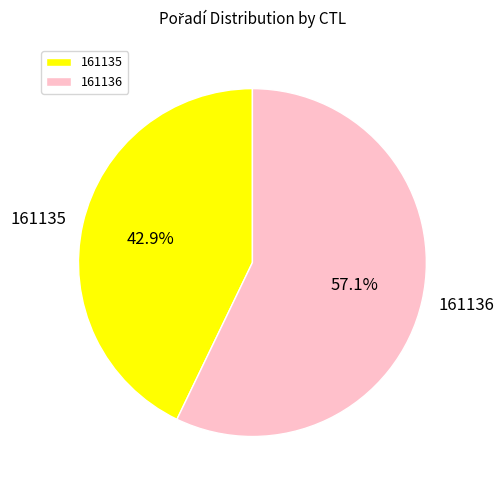

To the nearest percent, what percentage of the pie is 161136?

57%